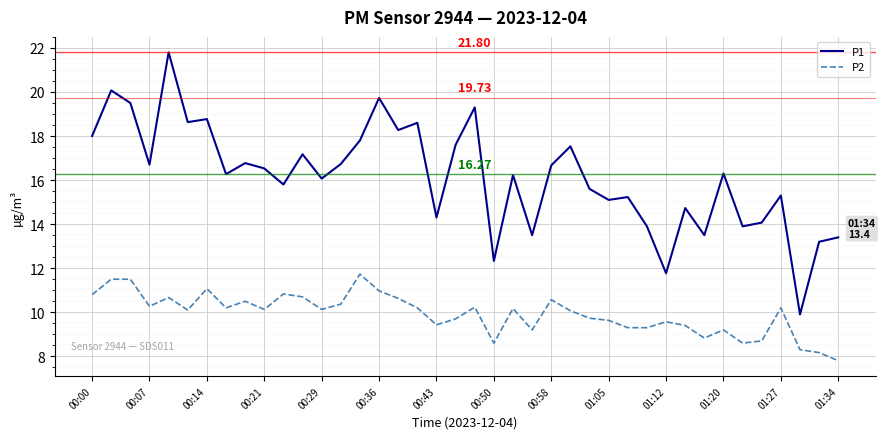

Rank the series by their maximum value, from lowest to highest.

P2, P1